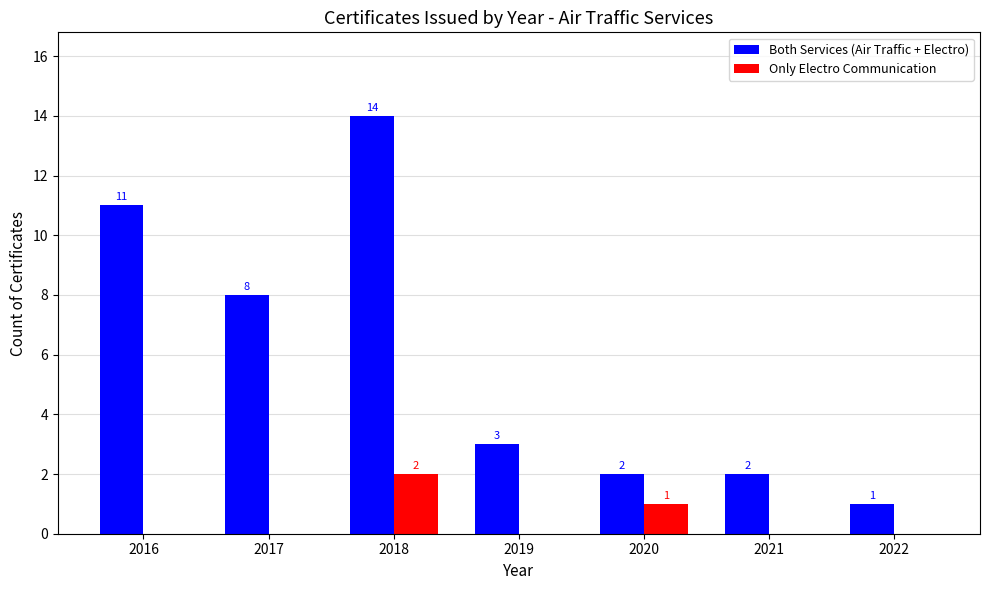

Read the Both Services (Air Traffic + Electro) value at 2022.

1